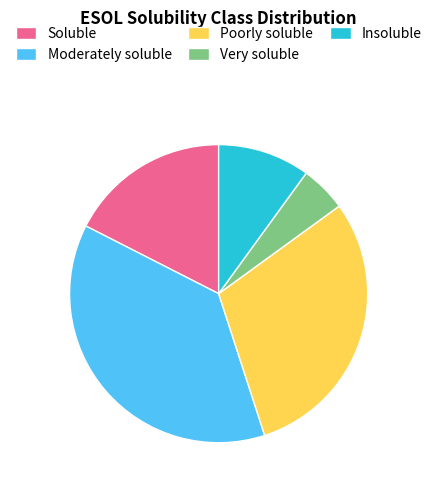

Rank the categories by value from lowest to highest.

Very soluble, Insoluble, Soluble, Poorly soluble, Moderately soluble